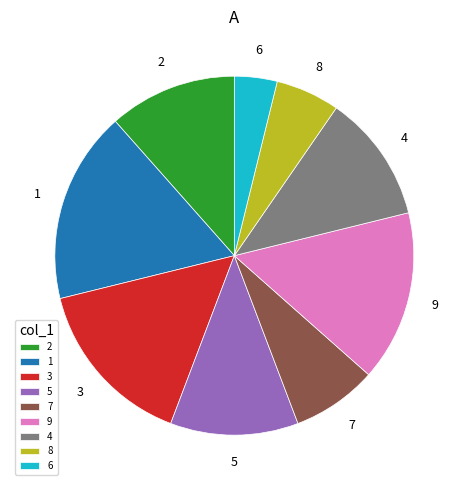

Does 4 represent more than half of the total?

No